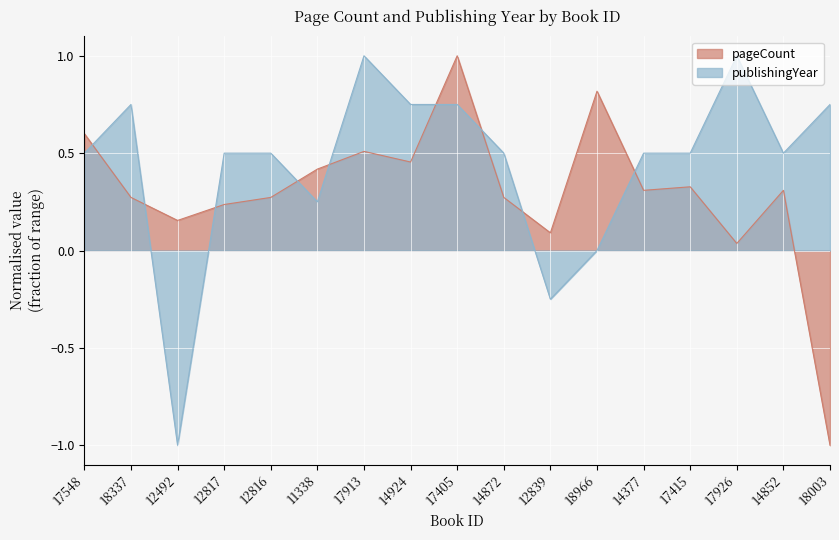

At which label does publishingYear first exceed 0?

17548